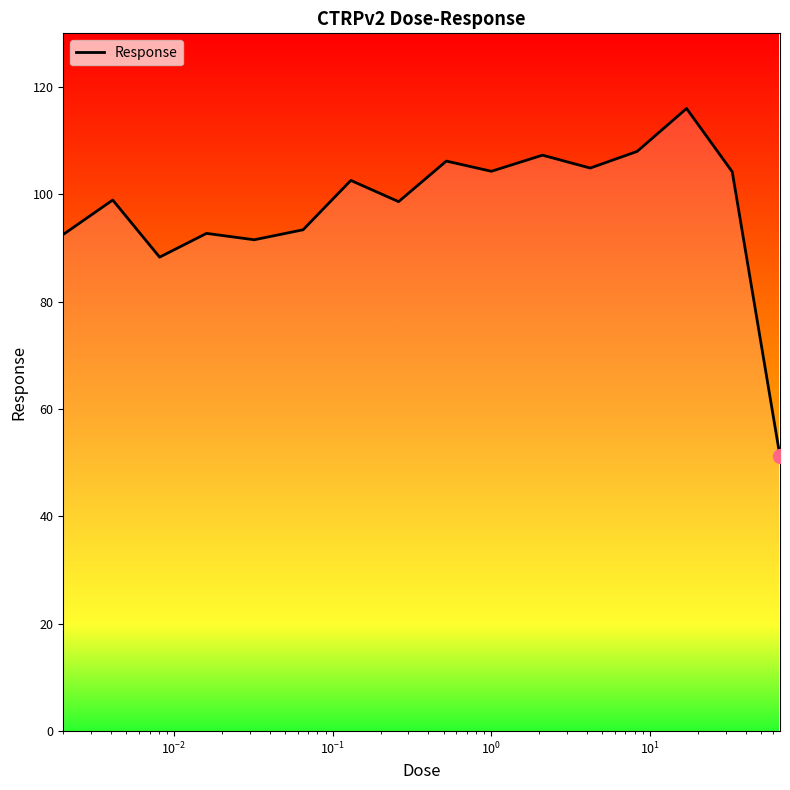

What is the greatest value displayed?

116.0